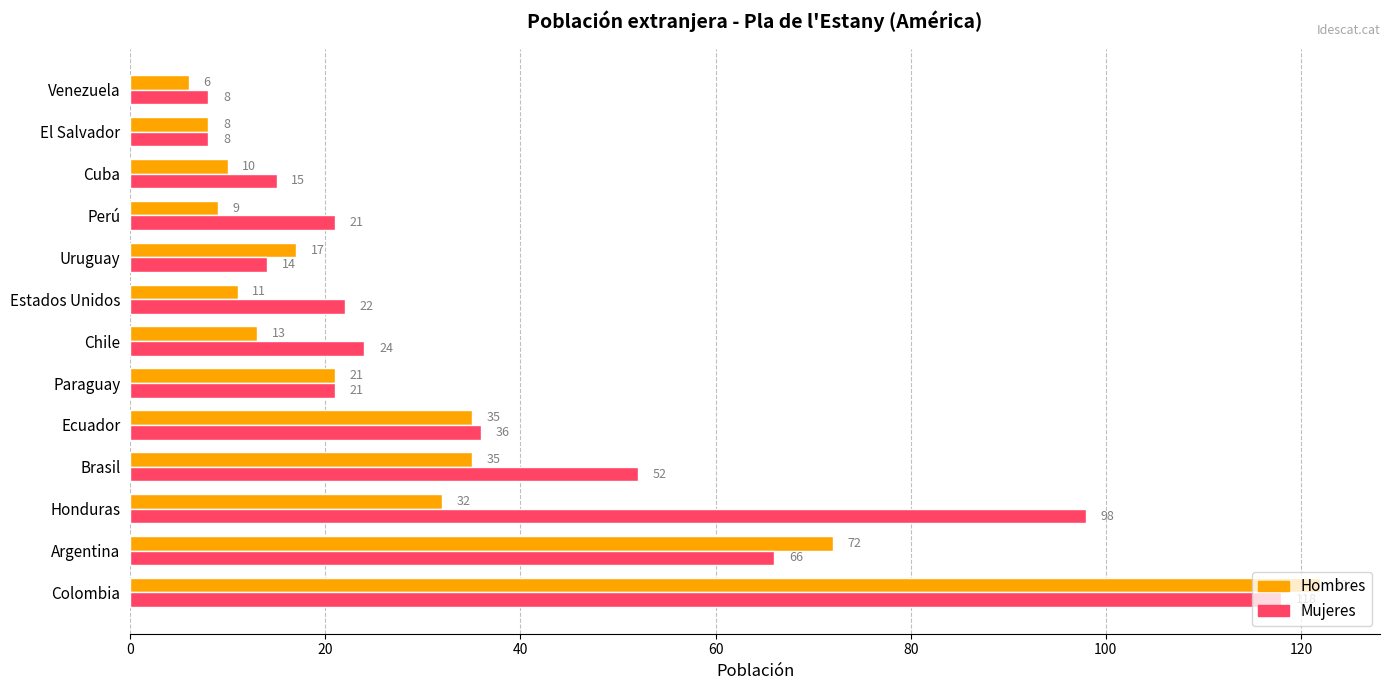

What are all the series names shown in the legend?

Hombres, Mujeres